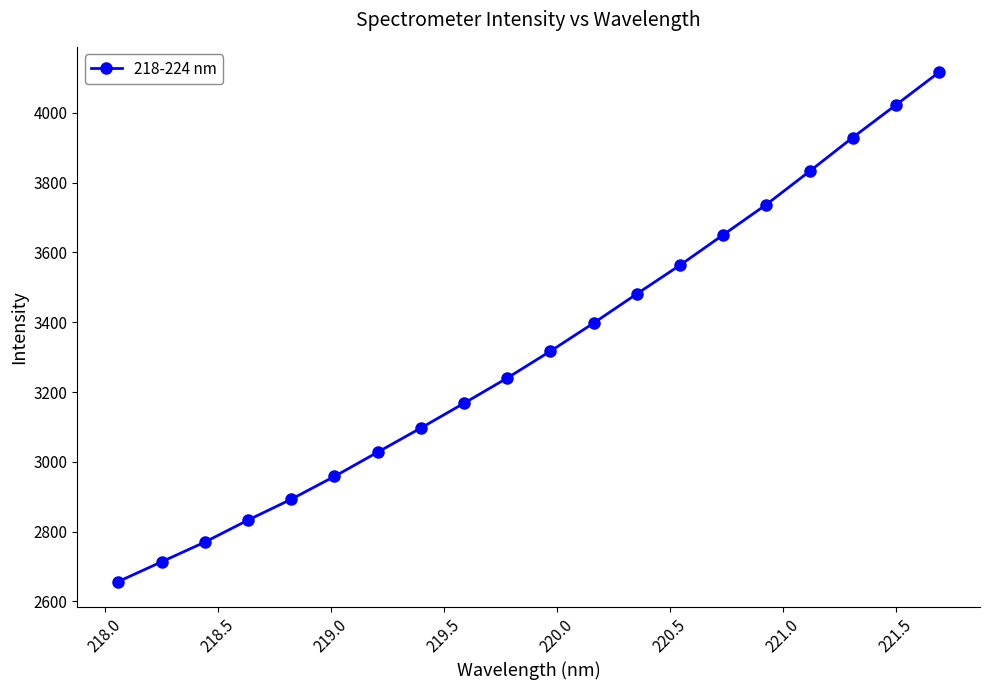

Reading right to left, list all the values displayed in this chart.

4116.5	4022.7	3929.4	3832.6	3737.5	3650.6	3563.6	3481.4	3397.7	3317.2	3240.3	3168.0	3096.9	3027.6	2958.2	2892.8	2833.0	2769.9	2713.4	2656.9